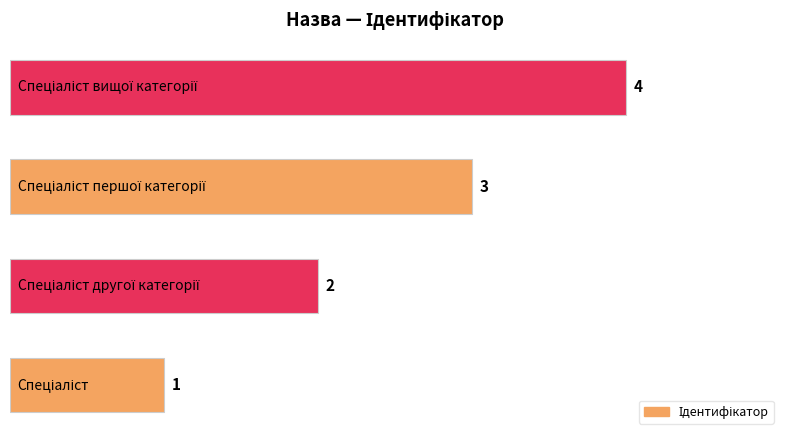

What is the greatest value displayed?

4